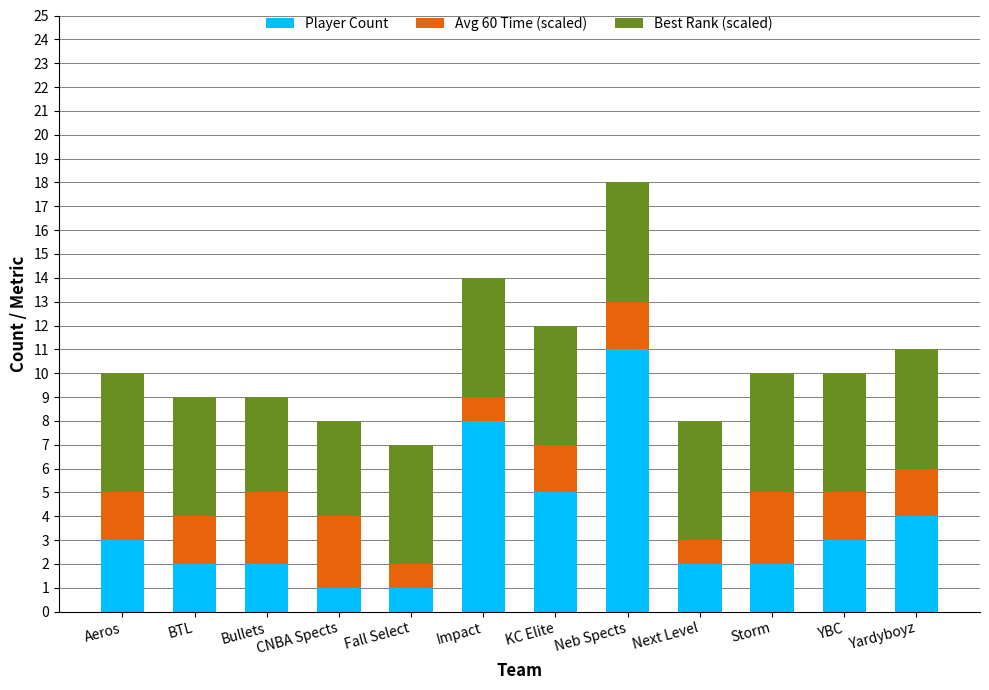

Are the bars horizontal?

No